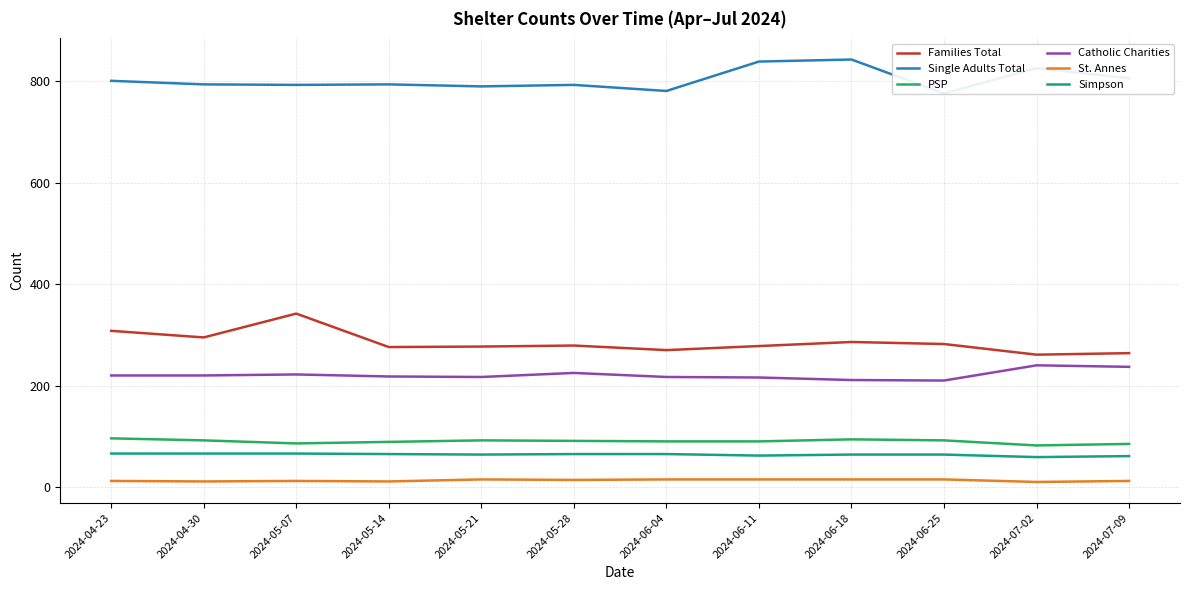

True or false: Families Total has more than 2 interior local peaks.

True